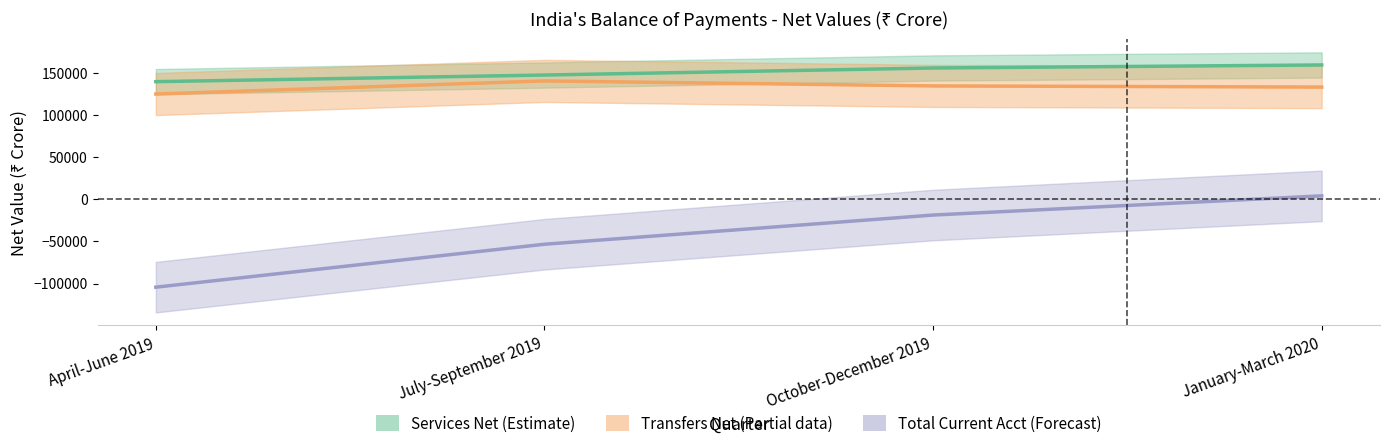

Which series has the largest total across all categories?

Services Net